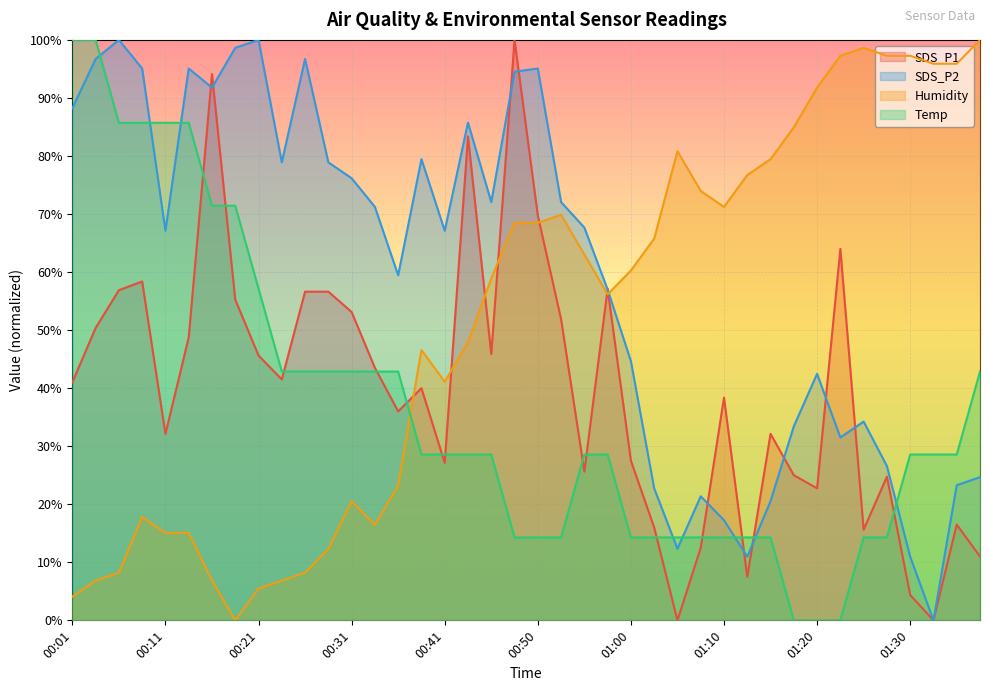

Which series has the largest total across all categories?

SDS_P2